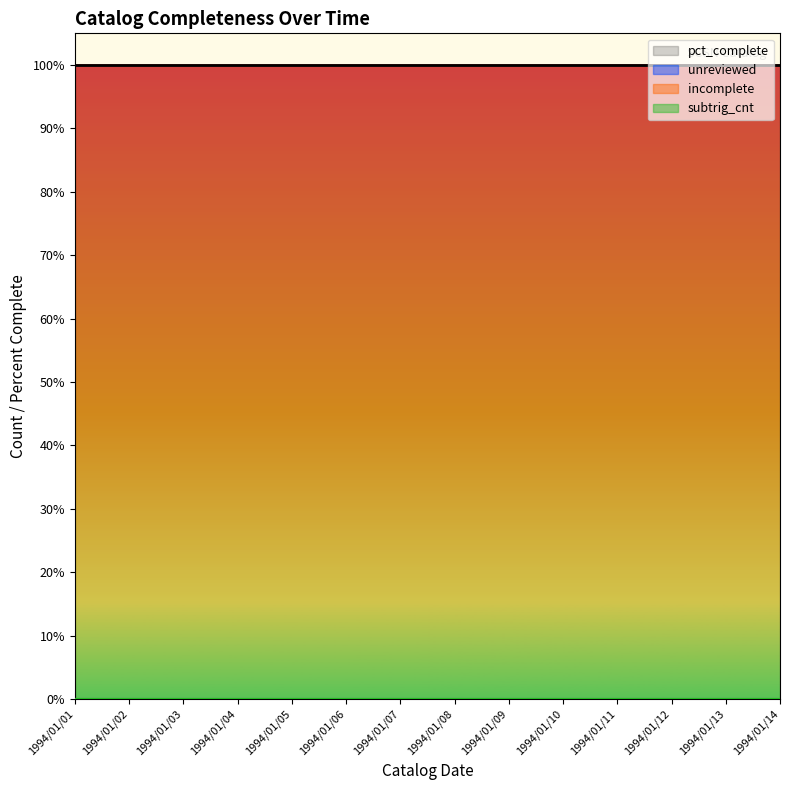

Is the value of subtrig_cnt at 1994/01/08 greater than the value of unreviewed at 1994/01/09?

No